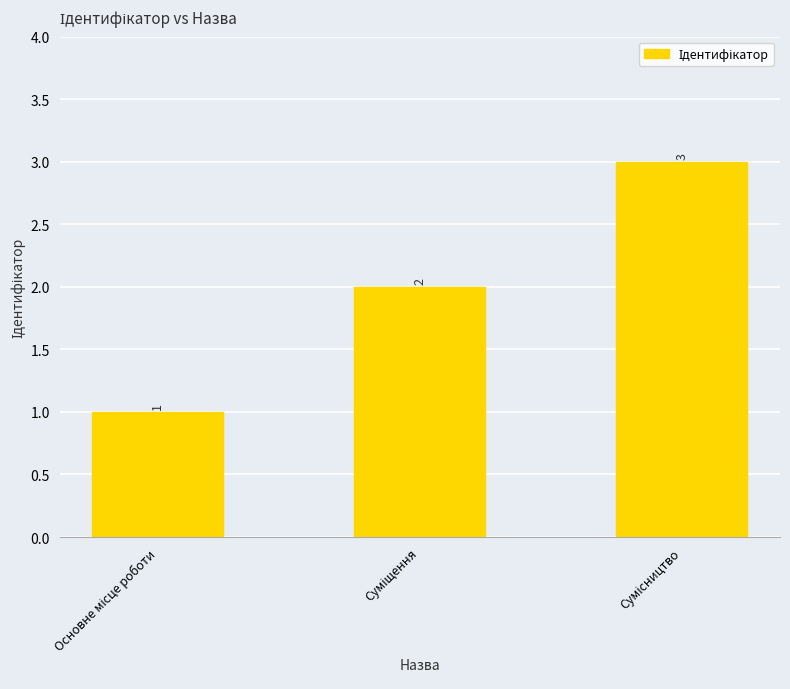

How many distinct data groups are displayed?

1